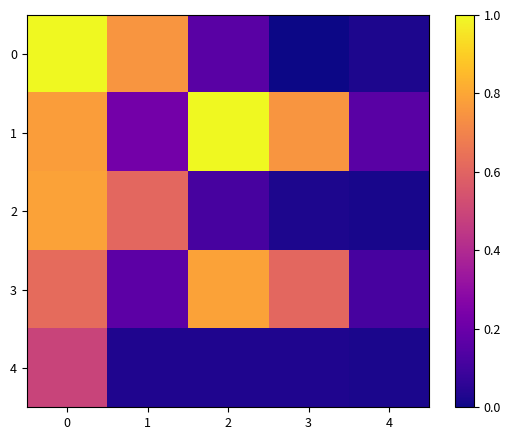

Which series has the largest total across all categories?

1